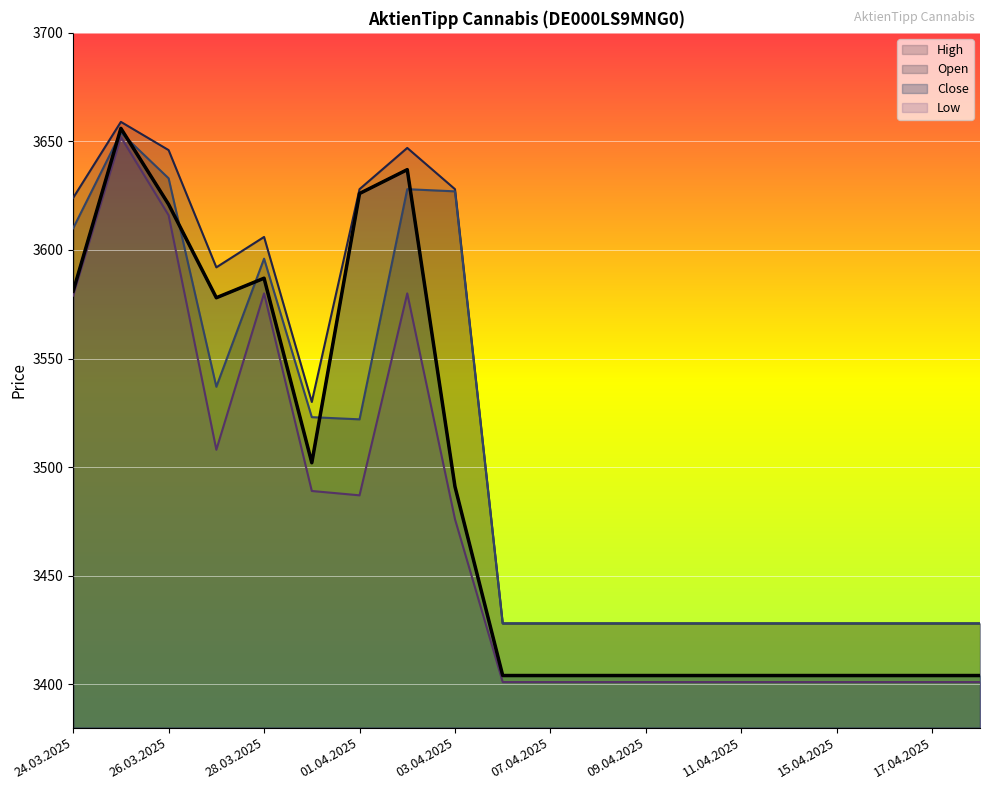

Reading left to right, list all the values displayed in this chart.

Close: 24.03.2025=3581	25.03.2025=3656	26.03.2025=3621	27.03.2025=3578	28.03.2025=3587	31.03.2025=3502	01.04.2025=3626	02.04.2025=3637	03.04.2025=3491	04.04.2025=3404	07.04.2025=3404	08.04.2025=3404	09.04.2025=3404	10.04.2025=3404	11.04.2025=3404	14.04.2025=3404	15.04.2025=3404	16.04.2025=3404	17.04.2025=3404	22.04.2025=3404
Open: 24.03.2025=3610	25.03.2025=3654	26.03.2025=3633	27.03.2025=3537	28.03.2025=3596	31.03.2025=3523	01.04.2025=3522	02.04.2025=3628	03.04.2025=3627	04.04.2025=3428	07.04.2025=3428	08.04.2025=3428	09.04.2025=3428	10.04.2025=3428	11.04.2025=3428	14.04.2025=3428	15.04.2025=3428	16.04.2025=3428	17.04.2025=3428	22.04.2025=3428
High: 24.03.2025=3624	25.03.2025=3659	26.03.2025=3646	27.03.2025=3592	28.03.2025=3606	31.03.2025=3530	01.04.2025=3628	02.04.2025=3647	03.04.2025=3628	04.04.2025=3428	07.04.2025=3428	08.04.2025=3428	09.04.2025=3428	10.04.2025=3428	11.04.2025=3428	14.04.2025=3428	15.04.2025=3428	16.04.2025=3428	17.04.2025=3428	22.04.2025=3428
Low: 24.03.2025=3579	25.03.2025=3652	26.03.2025=3616	27.03.2025=3508	28.03.2025=3580	31.03.2025=3489	01.04.2025=3487	02.04.2025=3580	03.04.2025=3476	04.04.2025=3401	07.04.2025=3401	08.04.2025=3401	09.04.2025=3401	10.04.2025=3401	11.04.2025=3401	14.04.2025=3401	15.04.2025=3401	16.04.2025=3401	17.04.2025=3401	22.04.2025=3401